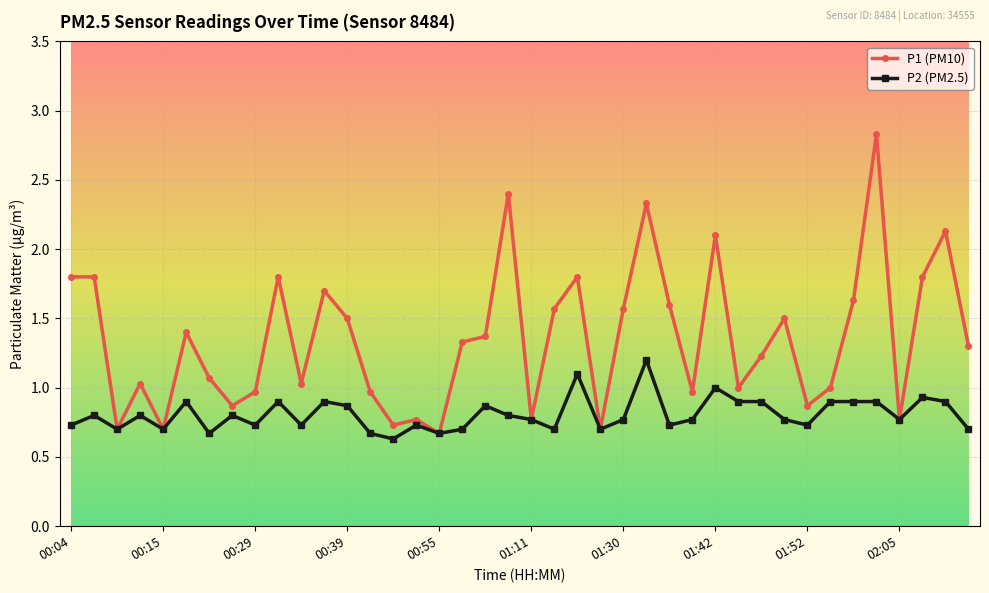

Which series has the widest spread of values?

P1 (PM10)